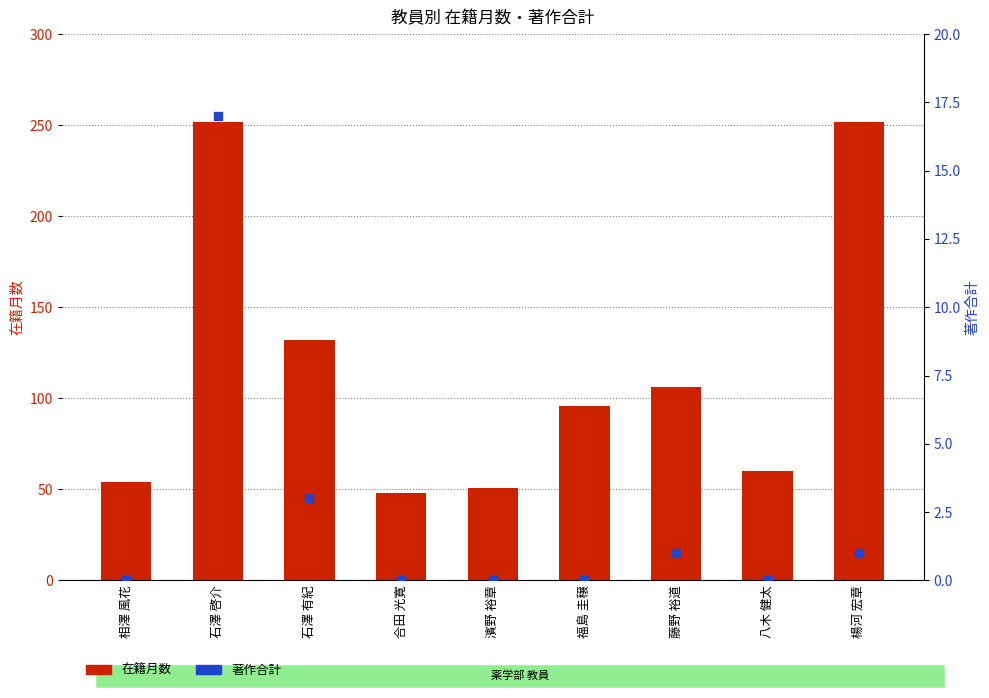

At which category is the sum across all series the highest?

石澤 啓介